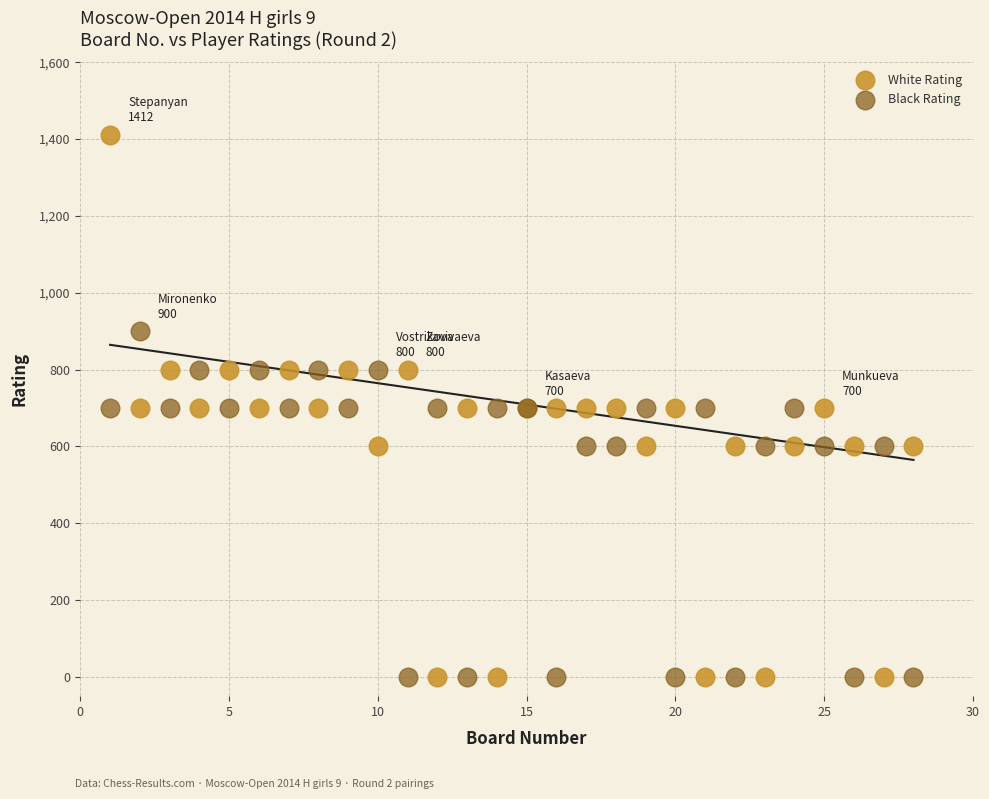

Which series has the largest Y range (max minus min)?

White Rating